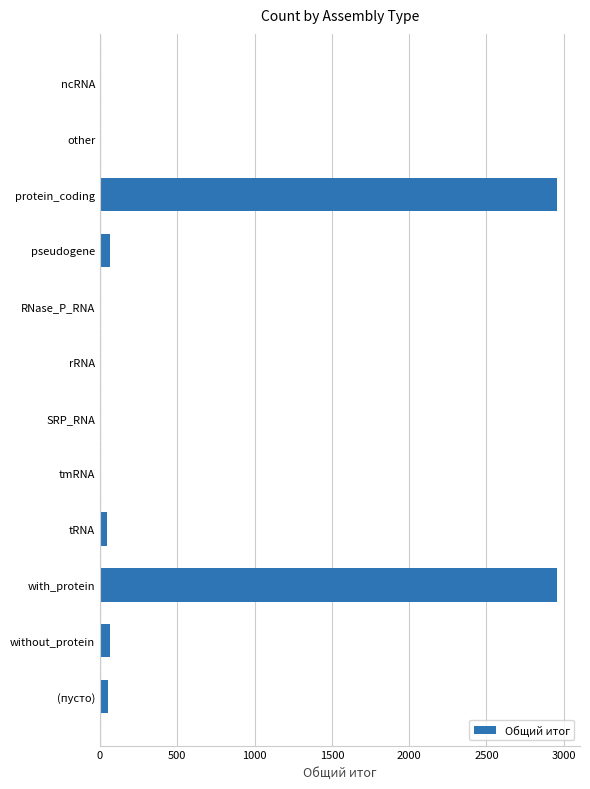

Is it true that the value at protein_coding is 1780?

False